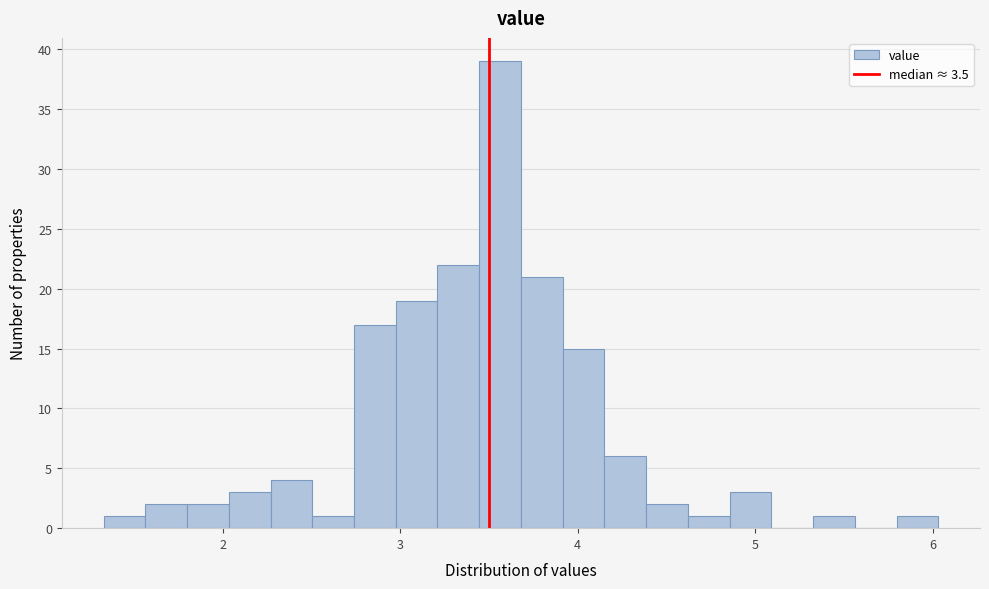

Read against the x-axis, roughly where is the centre of the tallest bar?

3.6